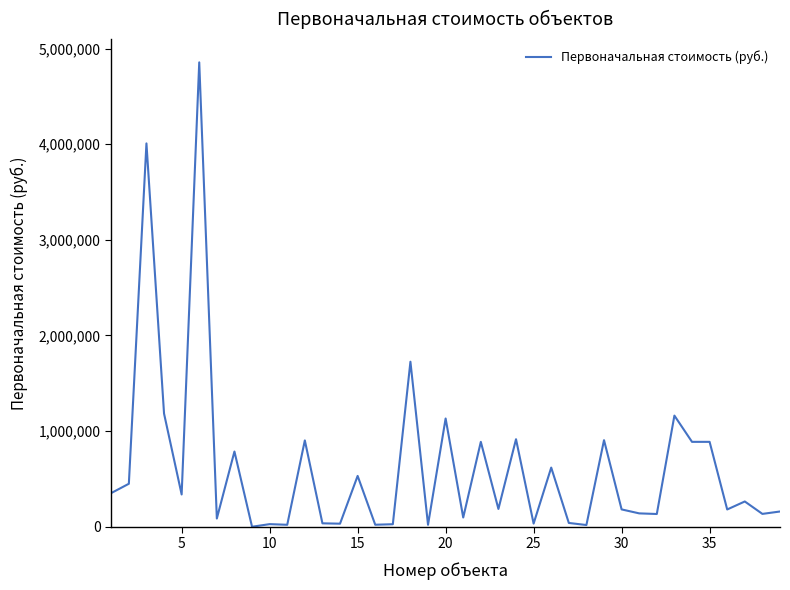

What is the average value?

624593.8